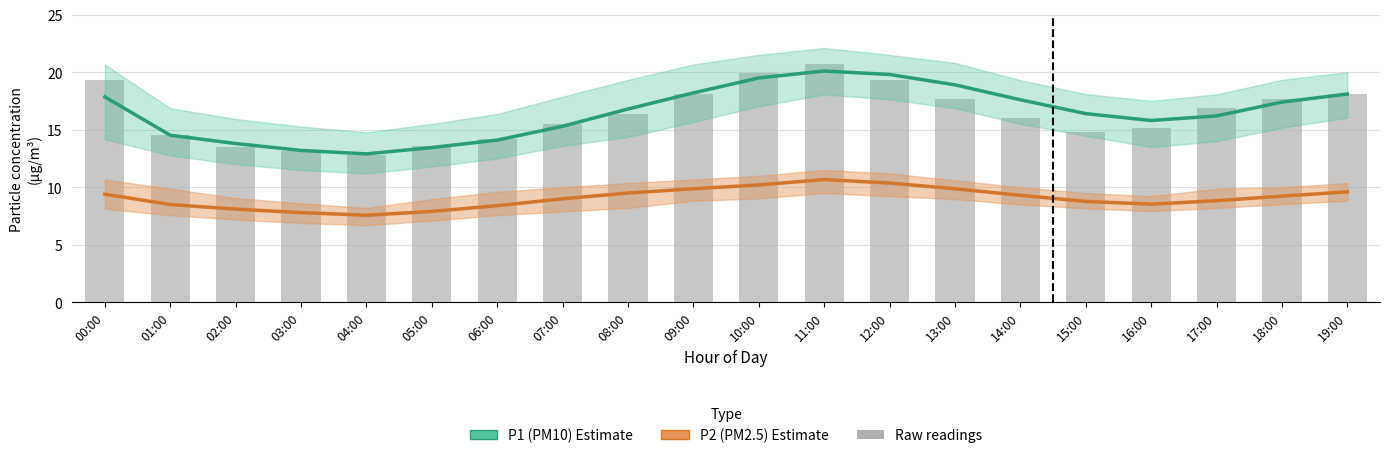

Is it true that P2 (PM2.5) equals 14.6 at 12:00?

False